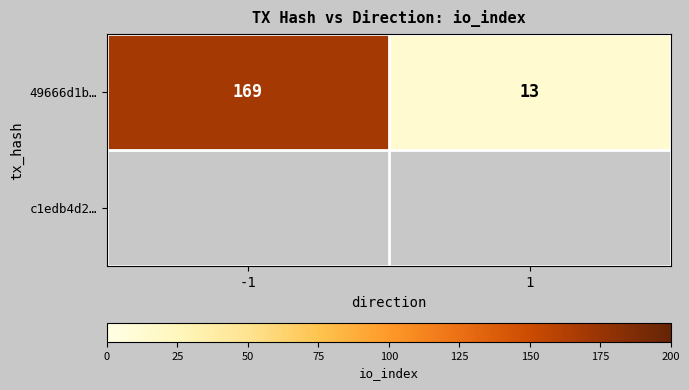

Is it true that the value at -1 is 239?

False